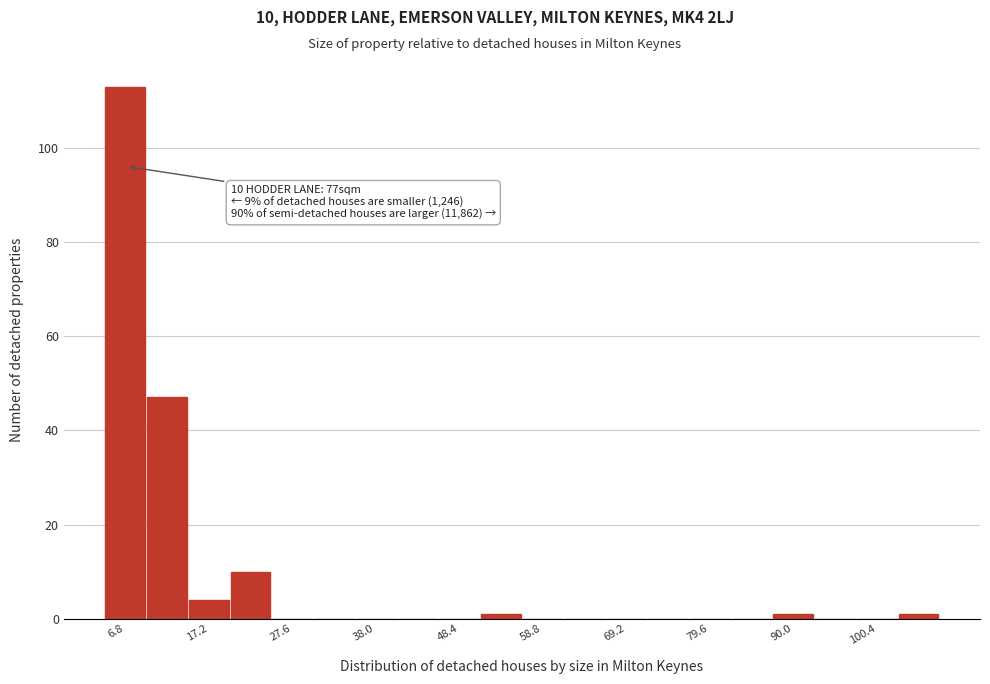

Read against the x-axis, roughly where is the centre of the tallest bar?

6